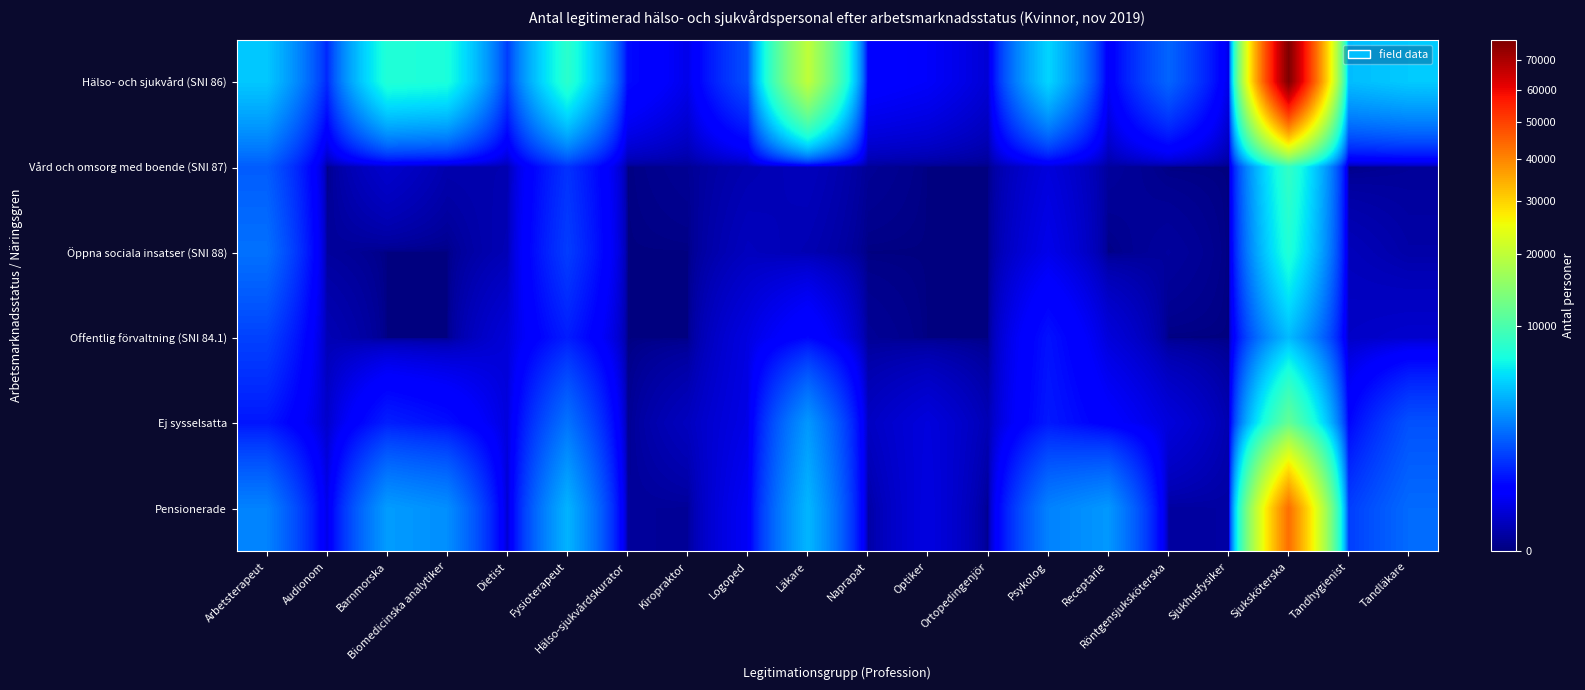

Between Fysioterapeut and Receptarie, which is larger?

Fysioterapeut